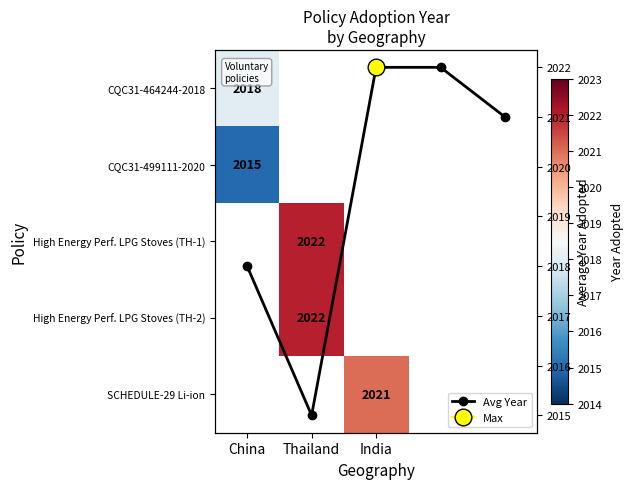

How many series are shown in this chart?

1